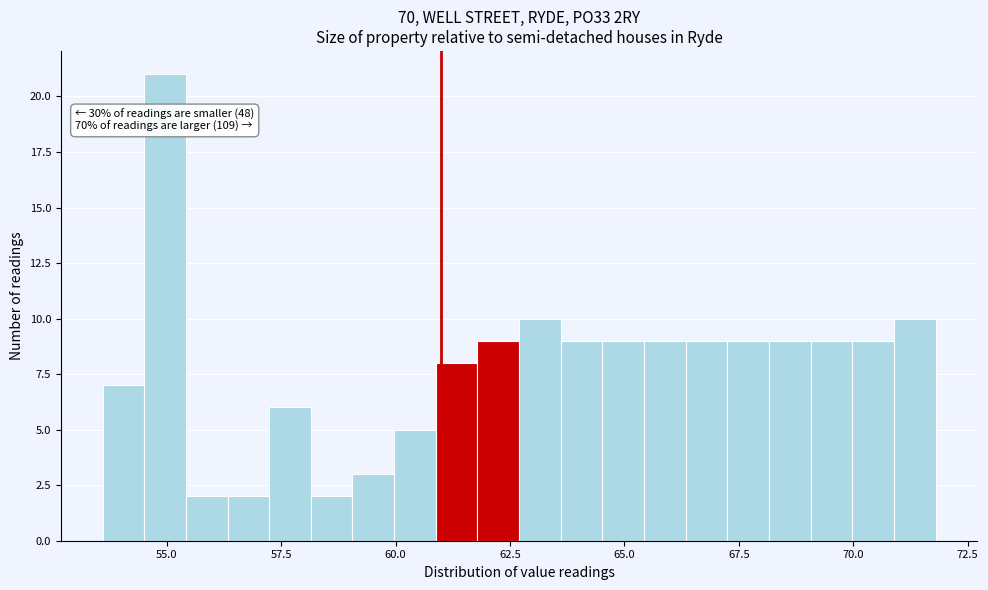

Read against the x-axis, roughly where is the centre of the tallest bar?

55.0